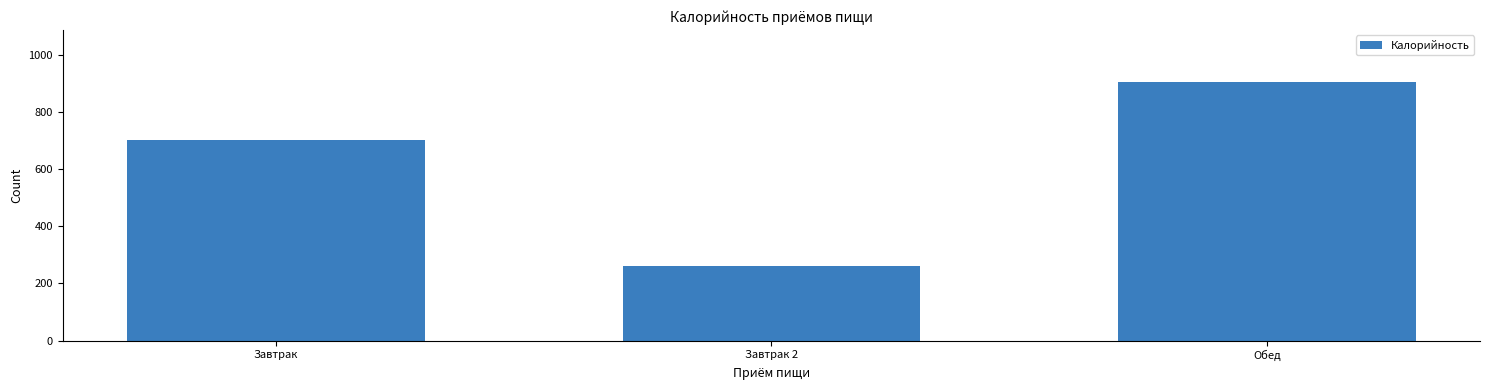

Reading right to left, extract all data points from this chart.

Обед=907	Завтрак 2=261	Завтрак=704